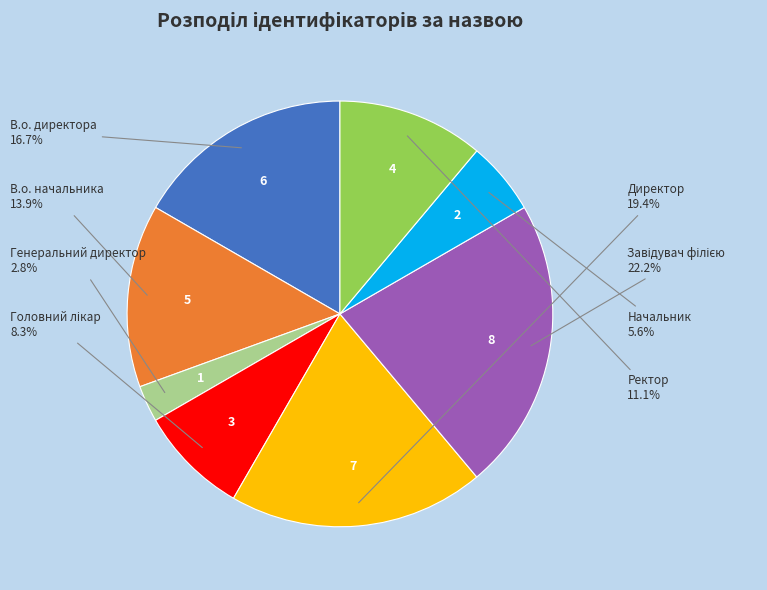

How many segments does this pie chart have?

8